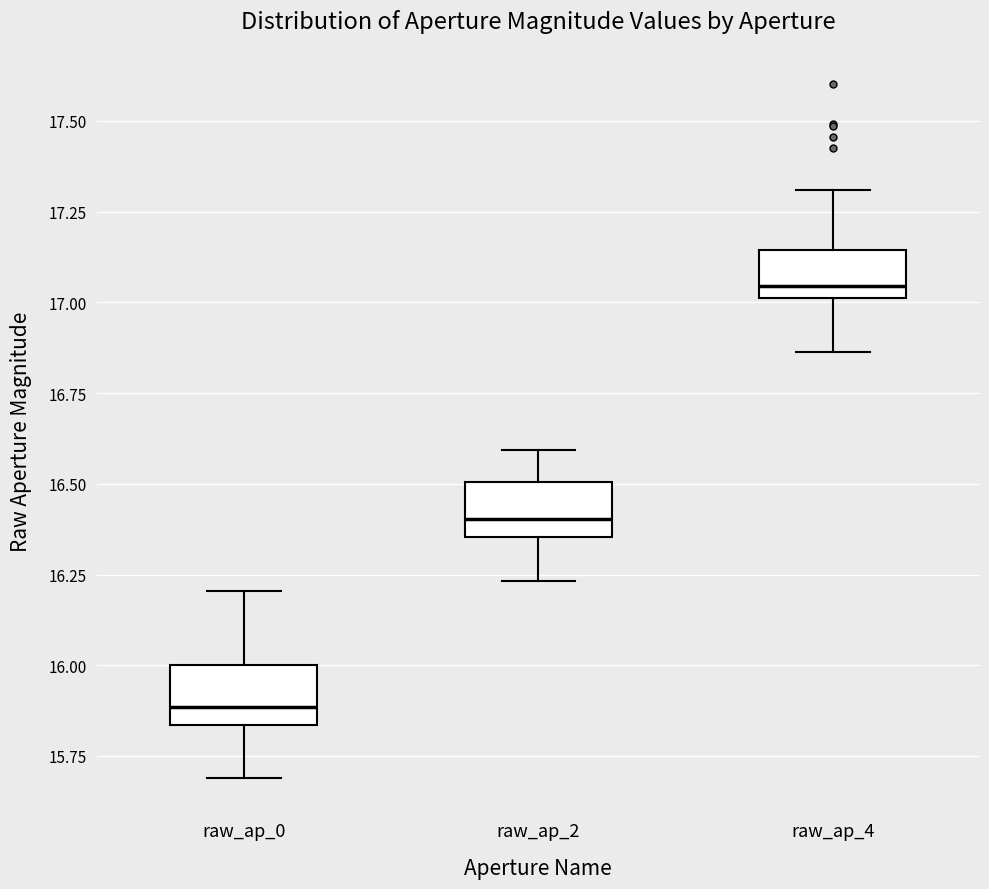

Which box's median line is the highest?

raw_ap_4